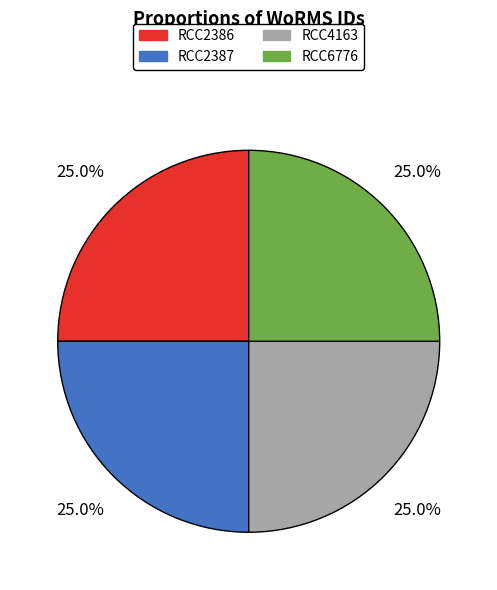

Is it true that RCC4163 is 25% of the pie?

True